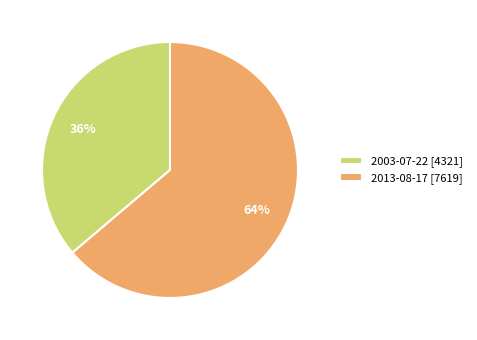

How many slices are in this pie chart?

2